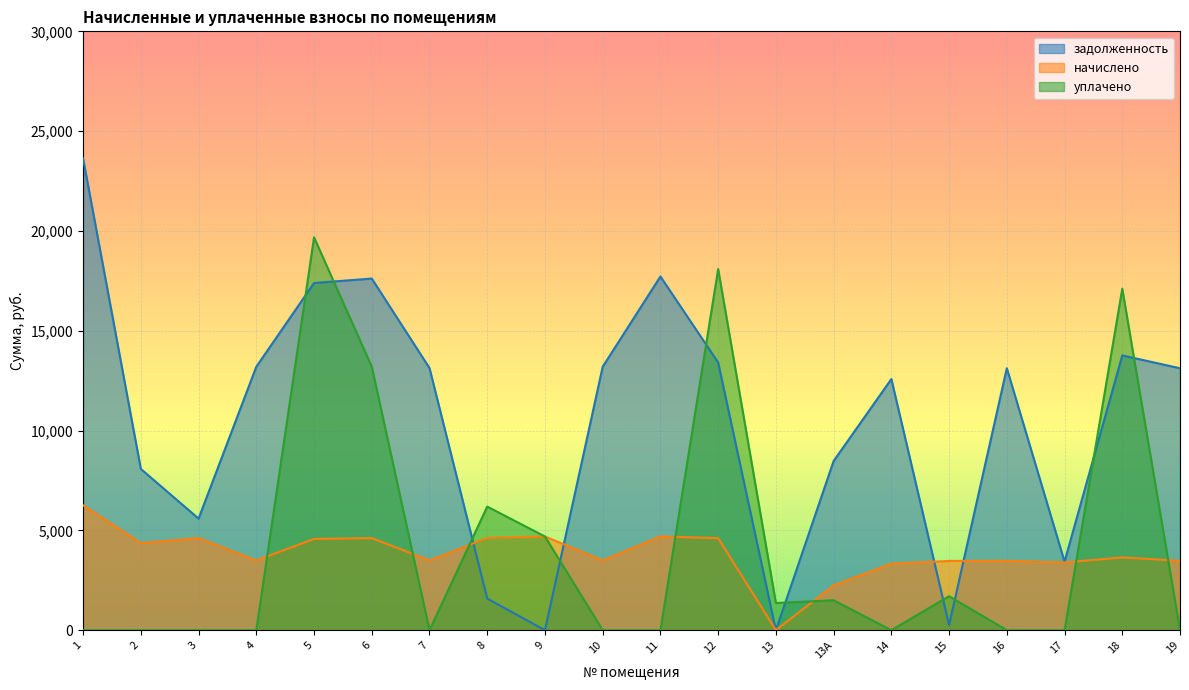

Which series has the largest total across all categories?

задолженность